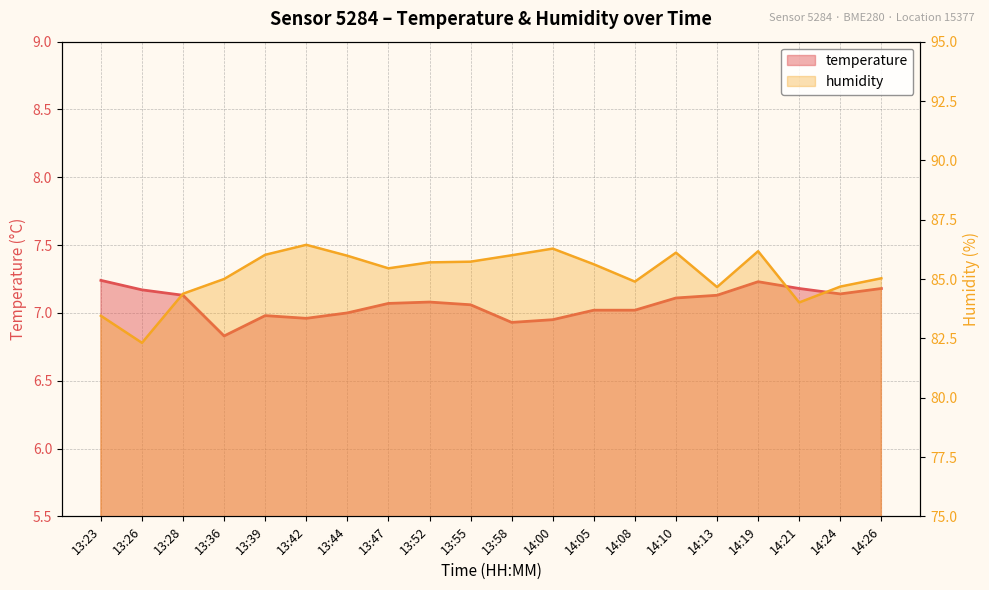

True or false: temperature and humidity cross at least once.

False